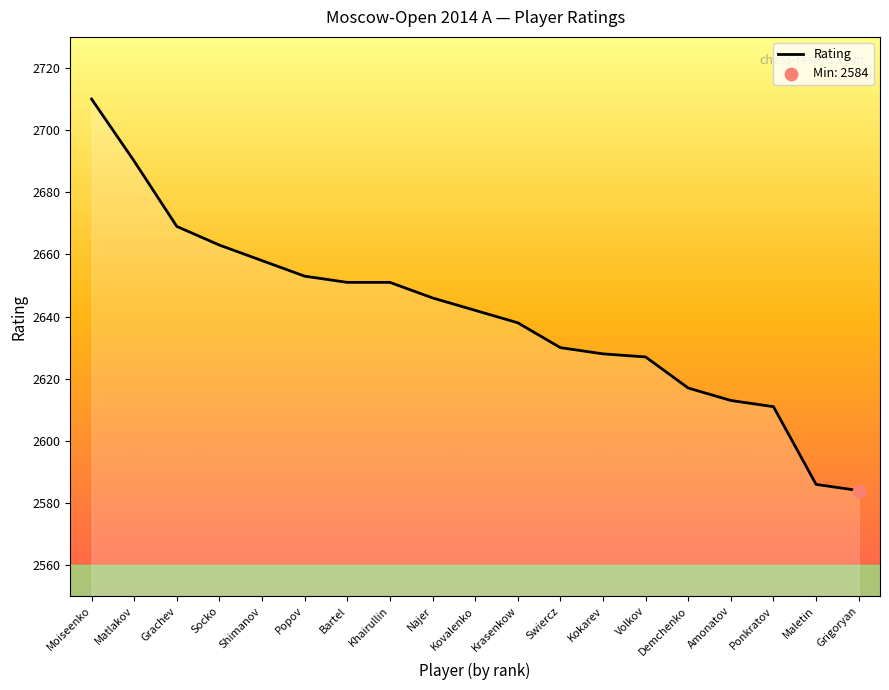

What is the change in value from Demchenko to Maletin?

-31